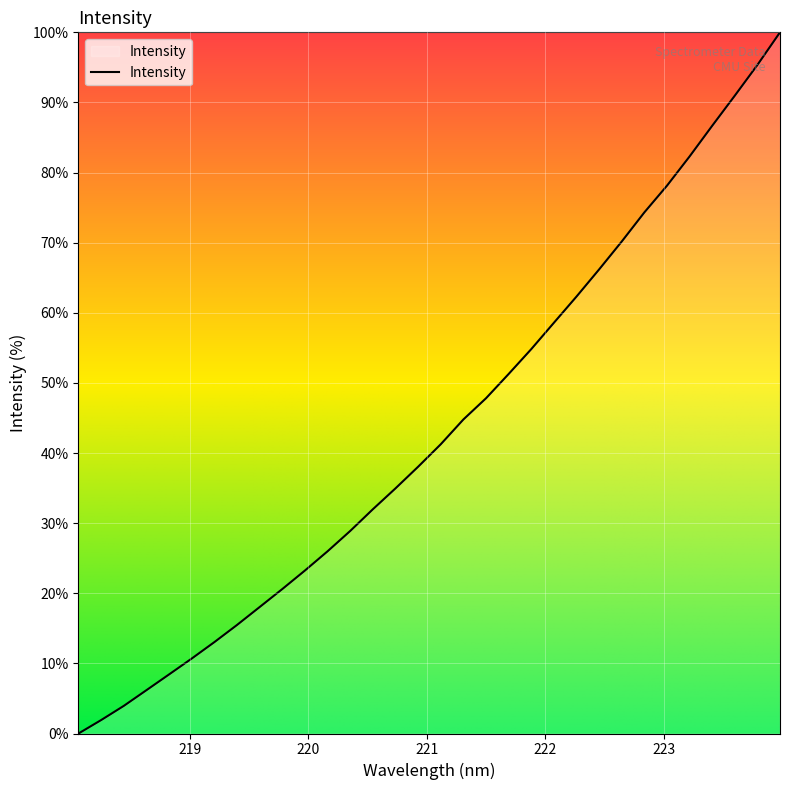

How many lines are shown in the chart?

1